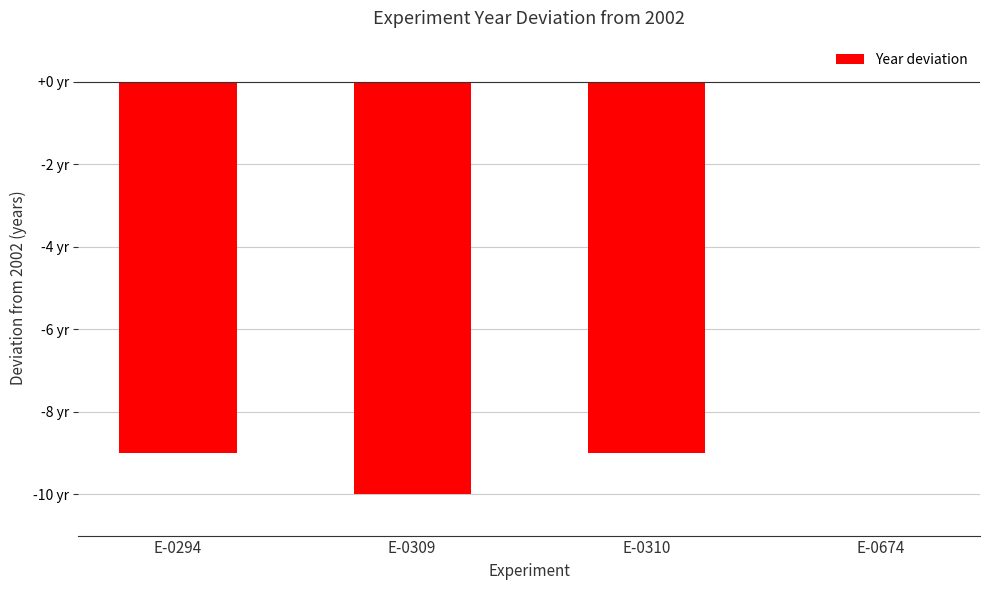

The value at E-0674 is 4. True or false?

False